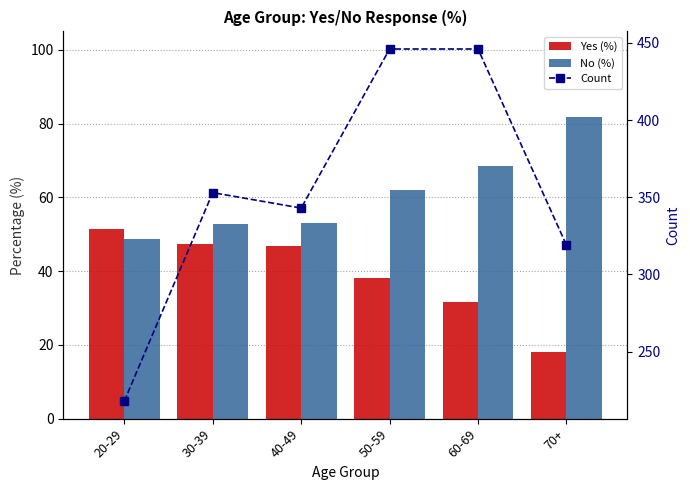

What are all the series names shown in the legend?

Yes (%), No (%), Count